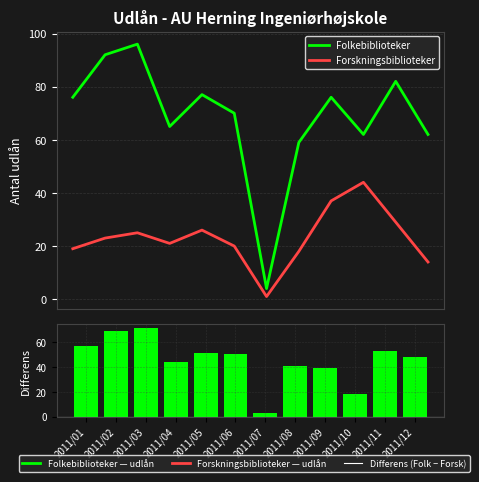

What are all the series names shown in the legend?

Folkebiblioteker, Forskningsbiblioteker, Differens (Folk - Forsk)